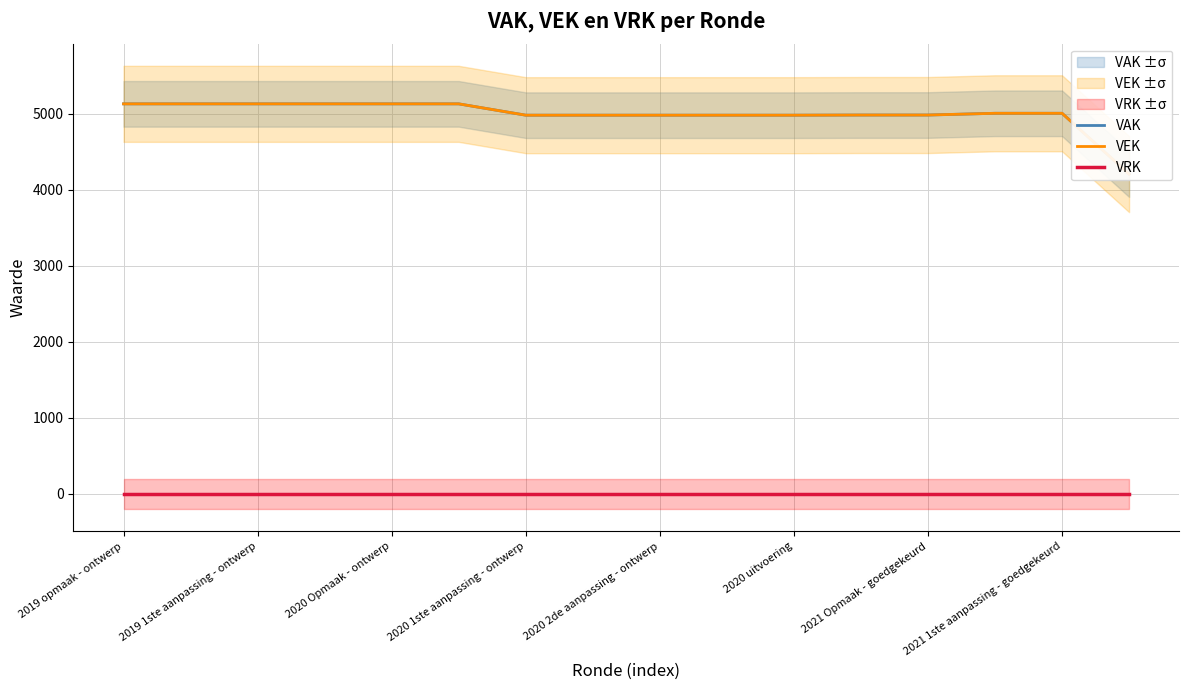

Which series has the largest range (max minus min)?

VAK